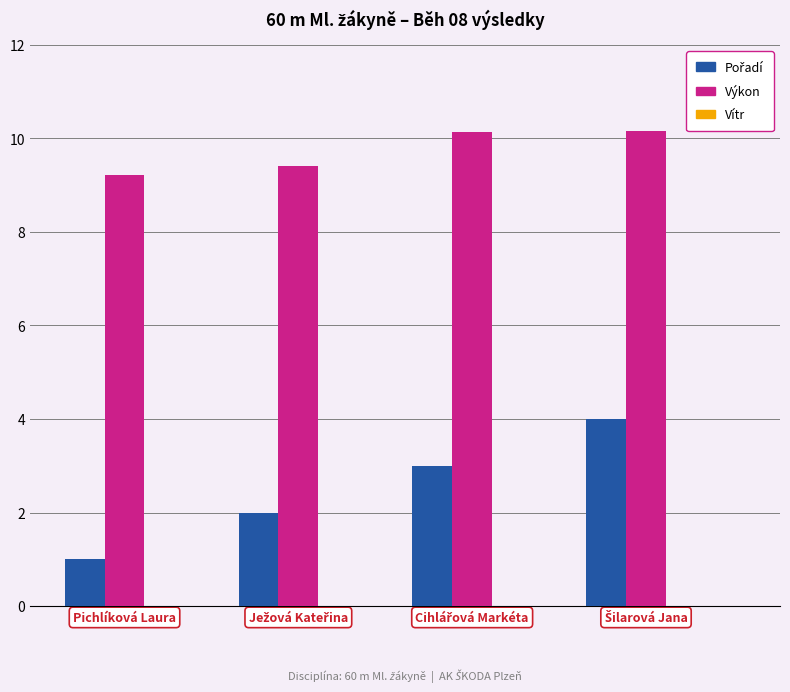

What is the difference between the maximum and second lowest values in the Výkon series?

0.8